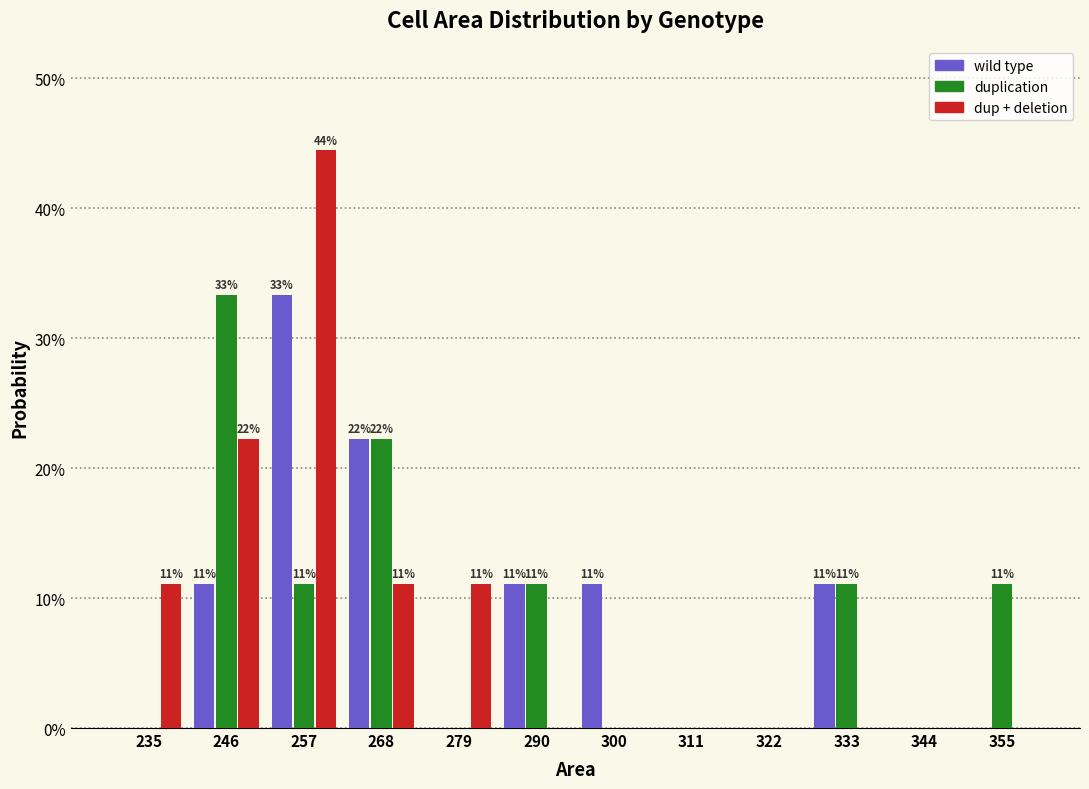

In the dup + deletion series, which range on the x-axis has the tallest bar?

252 to 262